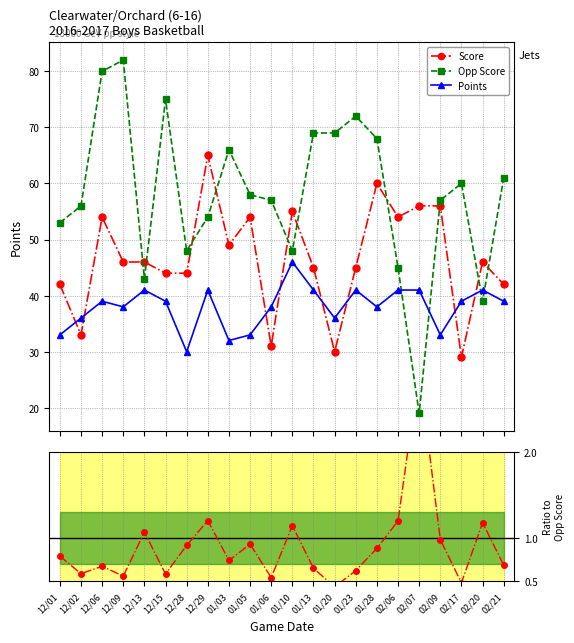

True or false: Points and Score cross at least once.

True